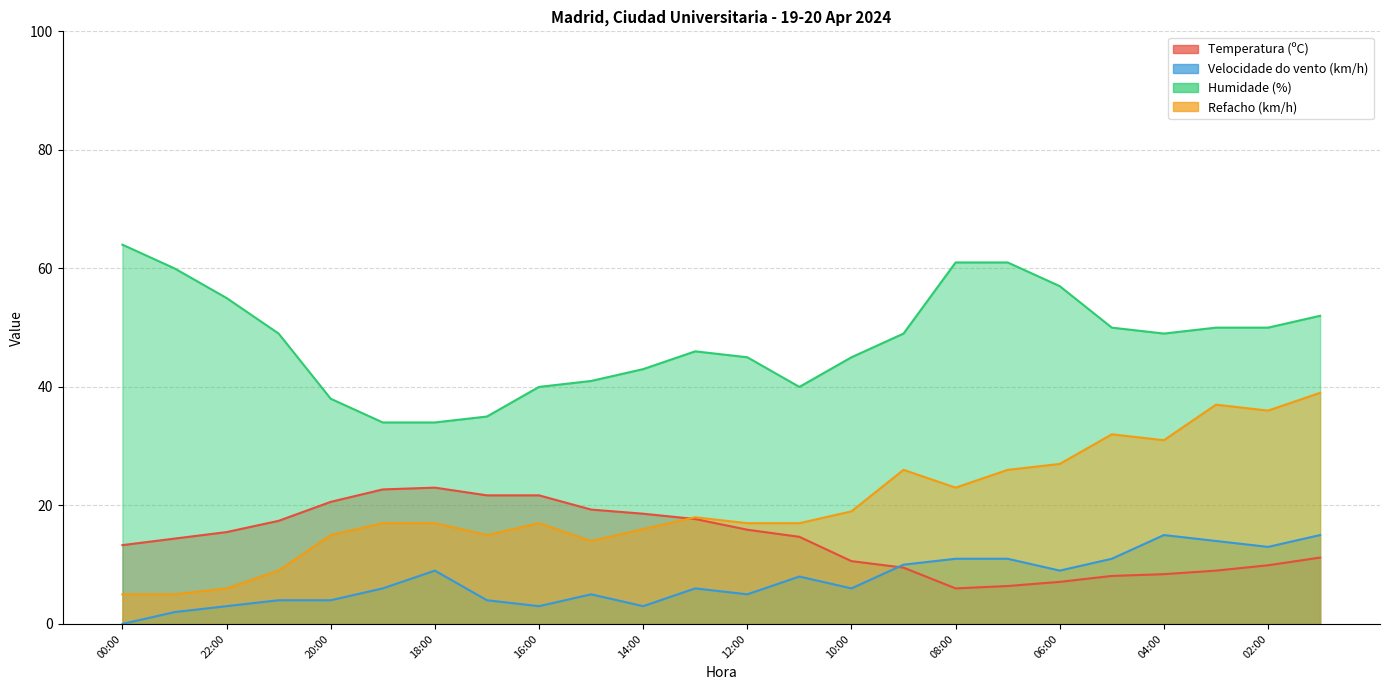

At which label does Temperatura (ºC) reach its peak?

18:00